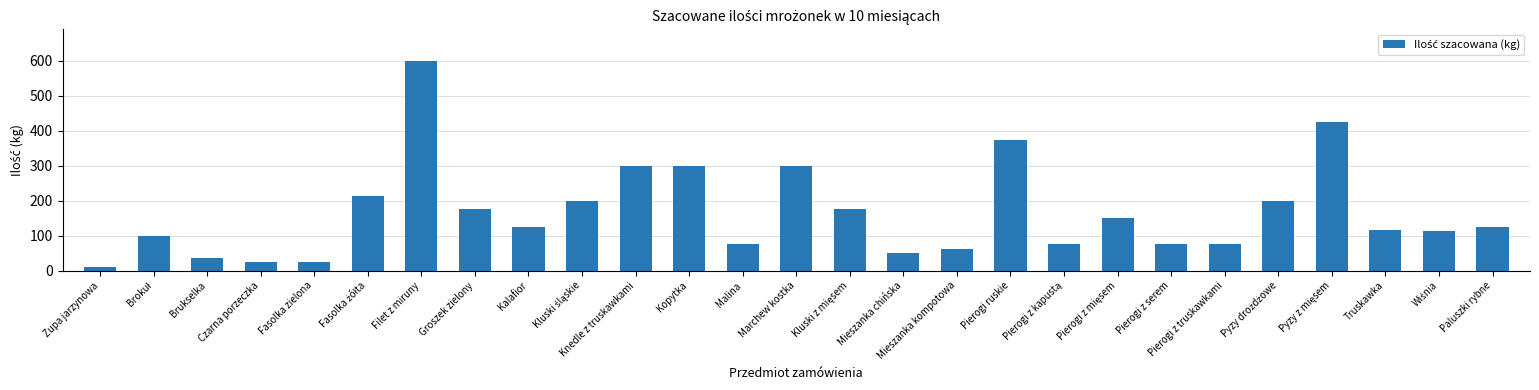

What is the difference between the second highest and second lowest values?

400.0